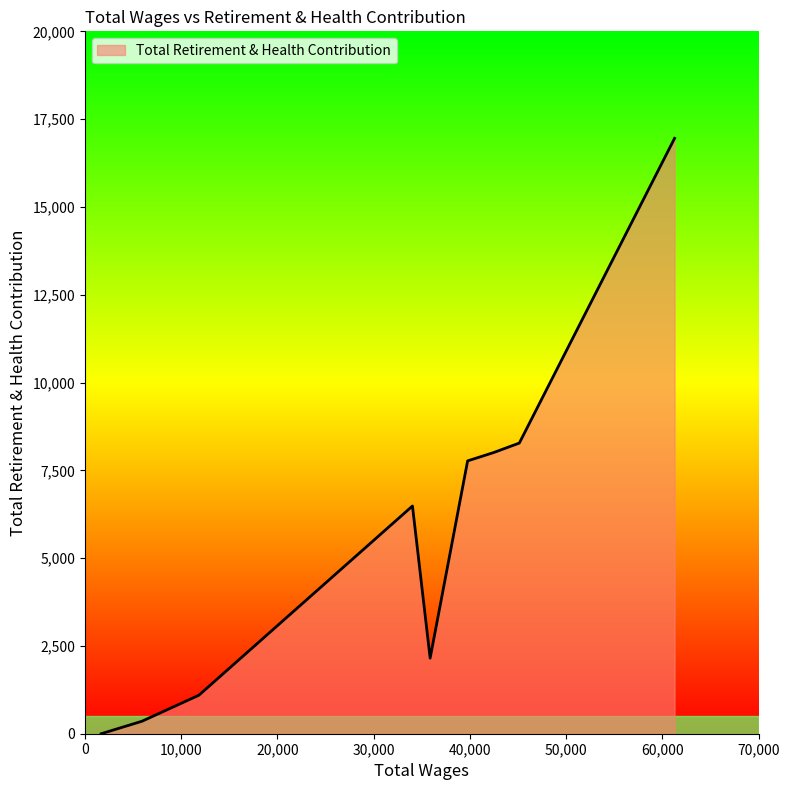

What is the difference between the maximum and minimum values?

16953